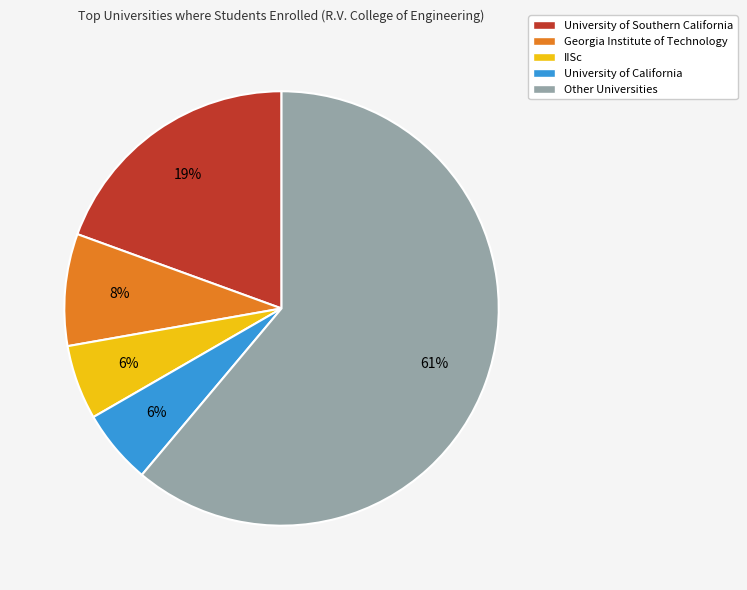

Is it true that University of California is 18% of the pie?

False